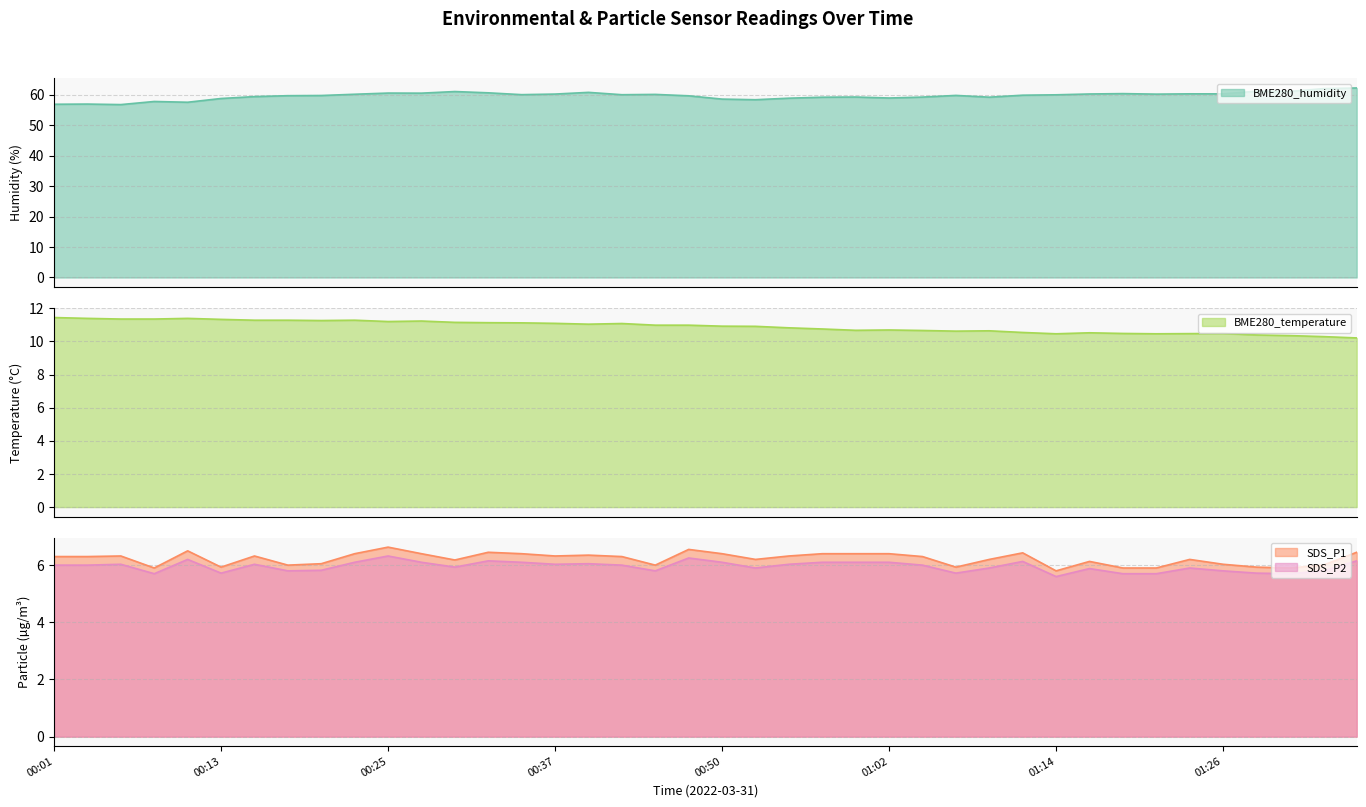

Where is the first local maximum for SDS_P1?

00:06